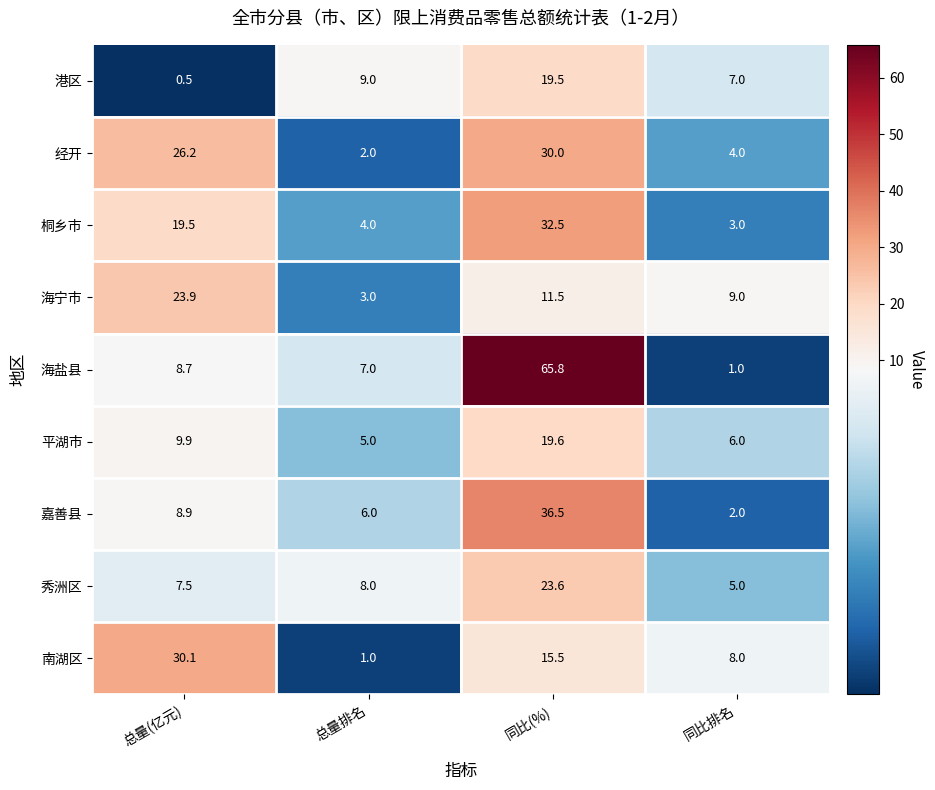

What is the greatest value displayed?

65.8